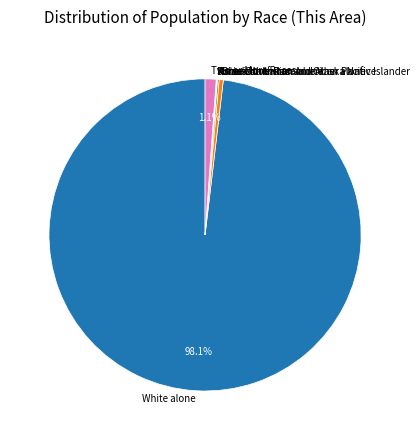

True or false: Two or More Races accounts for 16% of the total.

False